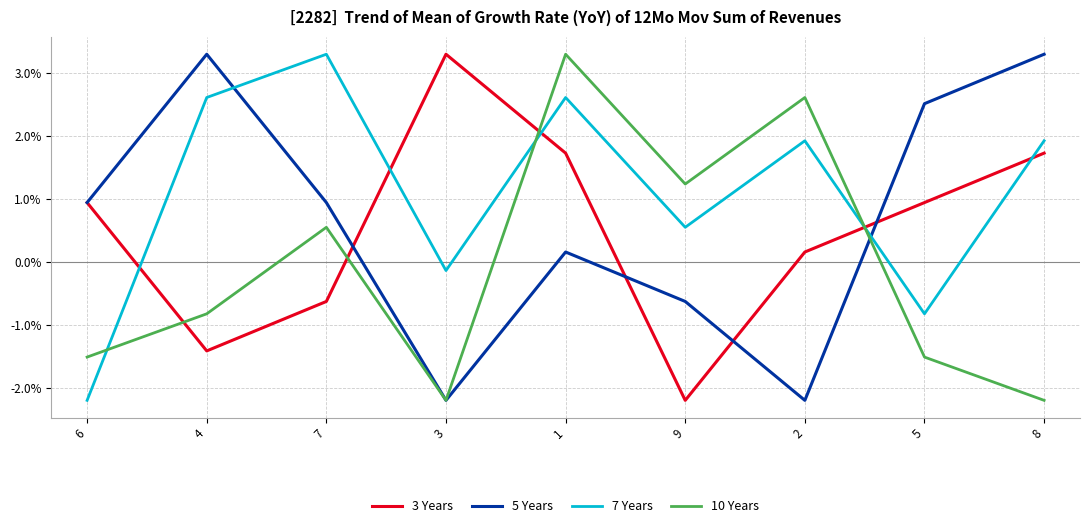

What are all the series names shown in the legend?

3 Years, 5 Years, 7 Years, 10 Years